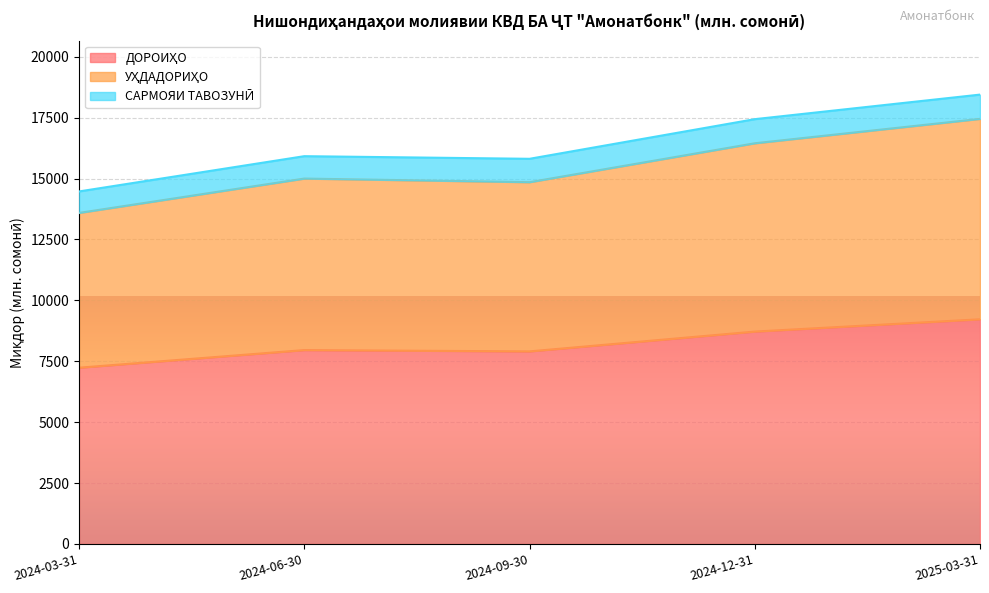

The УҲДАДОРИҲО series shows 16450.0 at 2024-12-31. True or false?

True